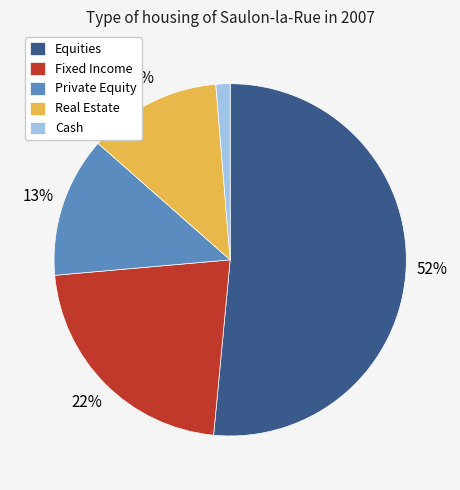

To the nearest percent, what is the combined percentage of Real Estate and Private Equity?

25%